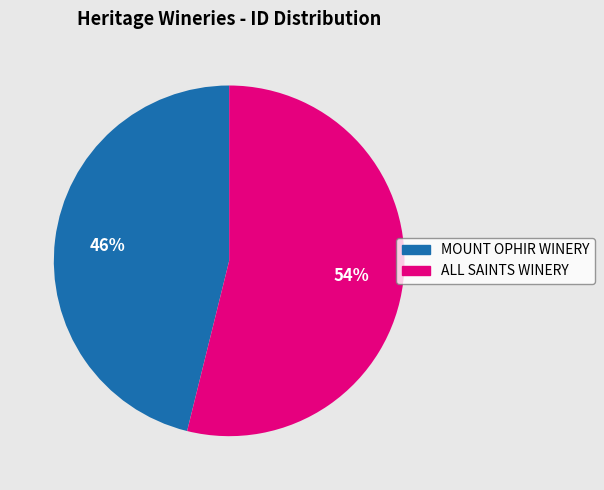

Combined, do MOUNT OPHIR WINERY and ALL SAINTS WINERY account for over 50%?

Yes